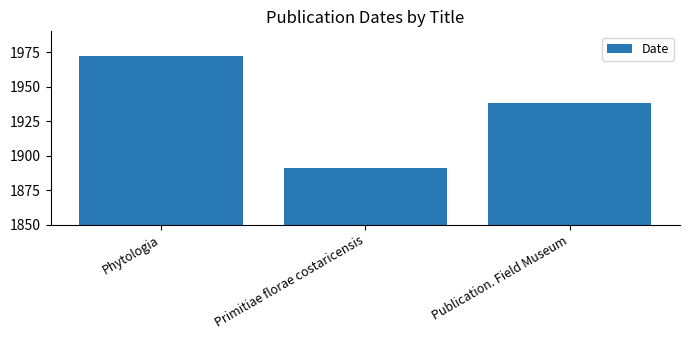

What is the ratio of the value at Primitiae florae costaricensis to the value at Phytologia?

1.0